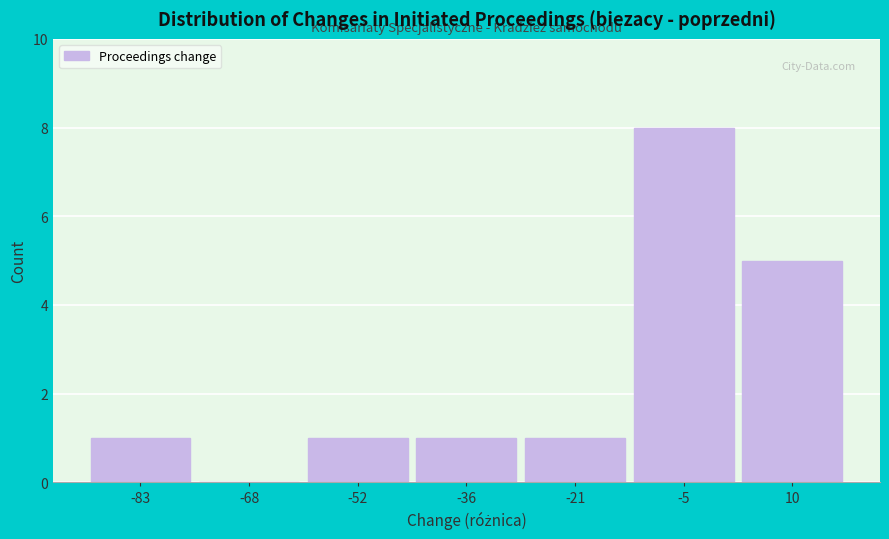

What is the height of the bar covering -60 to -44 on the x-axis? Neither the bar edges nor the heights are printed on the chart, so give them approximately, as read against the axes.

1